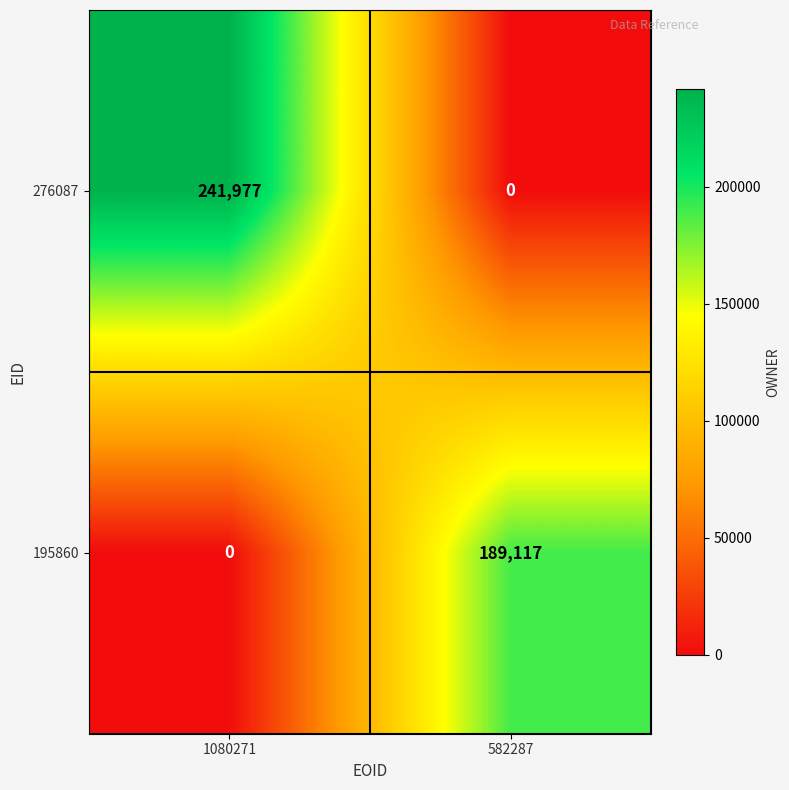

Reading left to right, what are all the values shown in this chart?

276087: 1080271=241977	582287=0
195860: 1080271=0	582287=189117